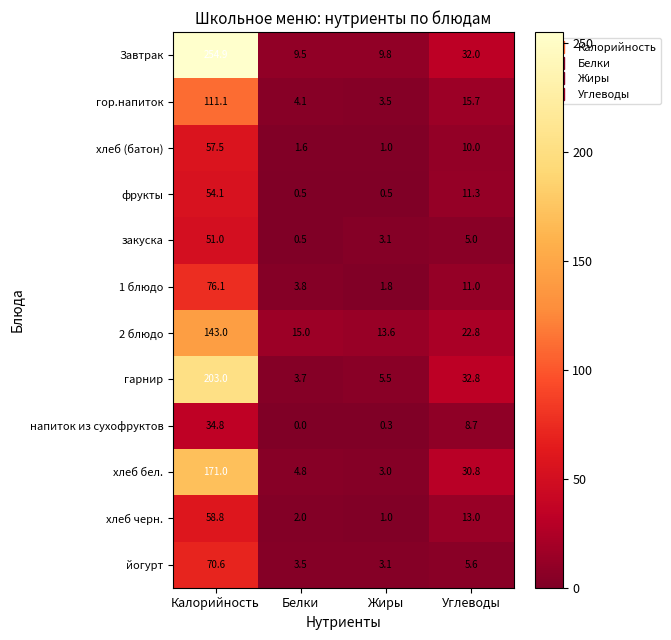

At which category does the chart reach its peak across all series?

Калорийность